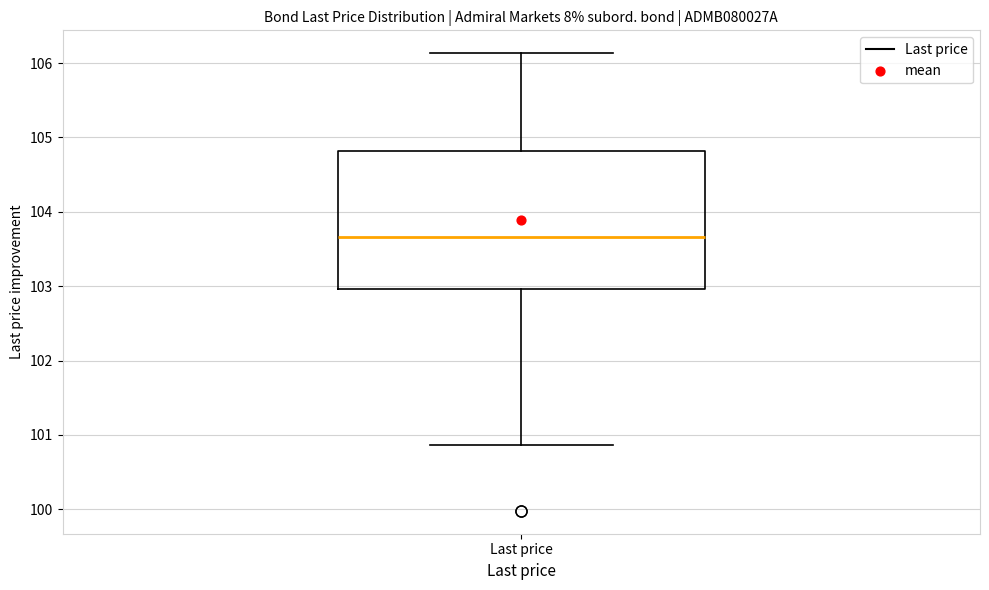

Where is the lower edge of the box for Last price on the y-axis? The values are not printed on the chart, so give them approximately, as read against the axis.

103.0